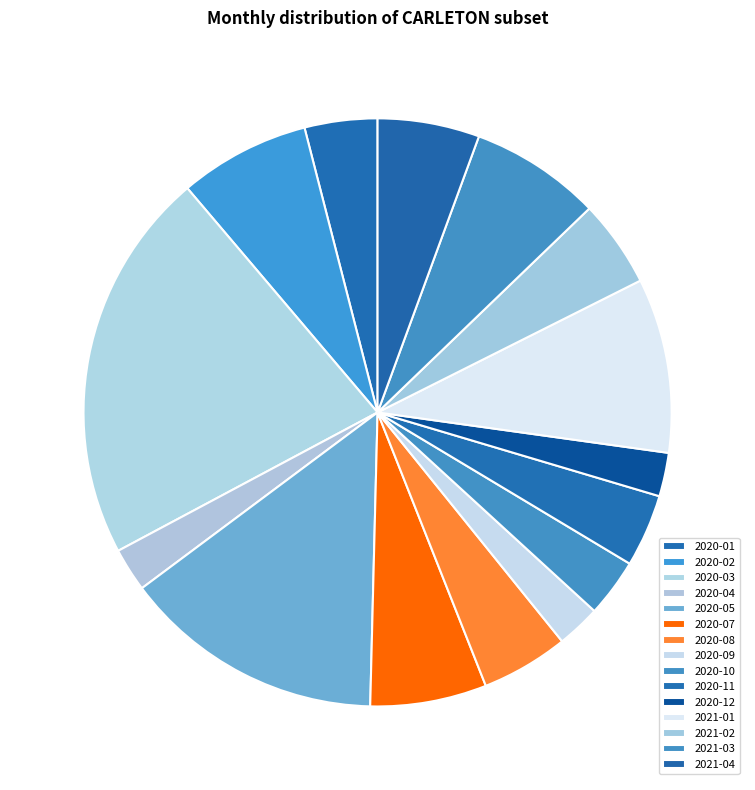

What percentage do 2020-09 and 2020-11 together represent?

6.4%